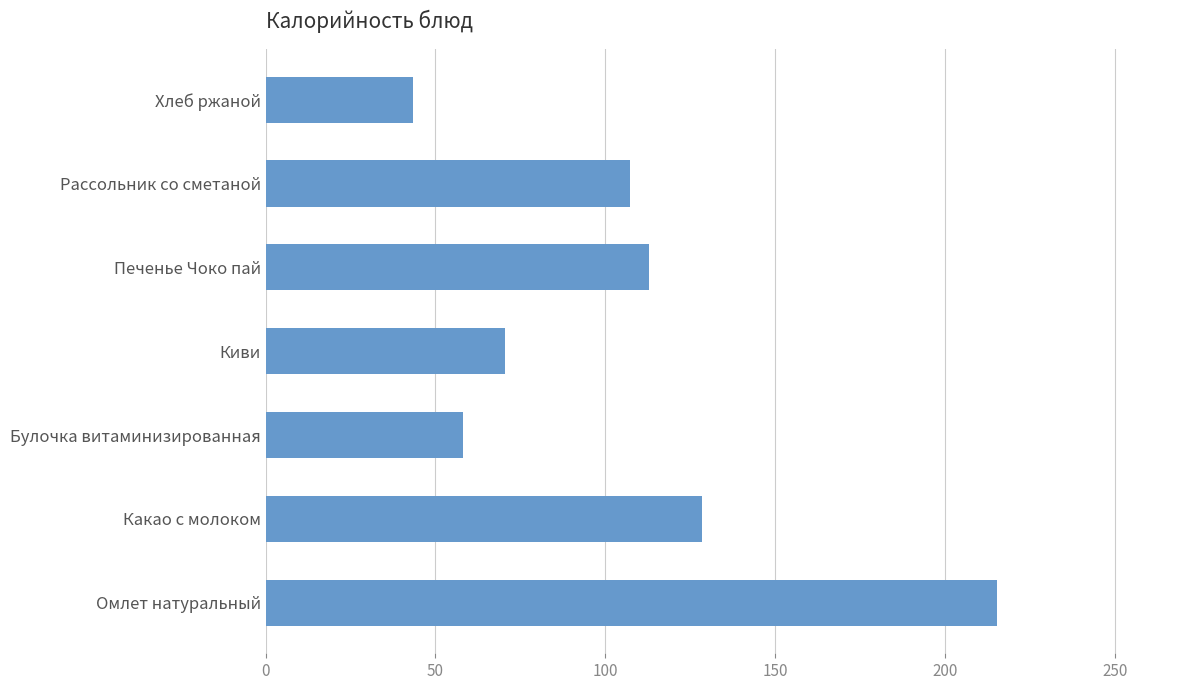

Are the bars grouped side by side (vs. stacked)?

No